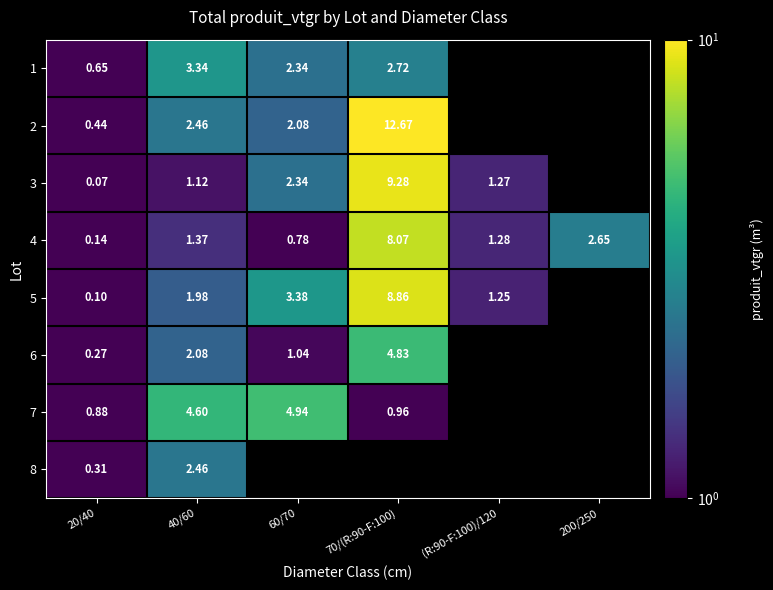

List the labels in order of 4 value, smallest first.

20/40, 60/70, (R:90-F:100)/120, 40/60, 200/250, 70/(R:90-F:100)